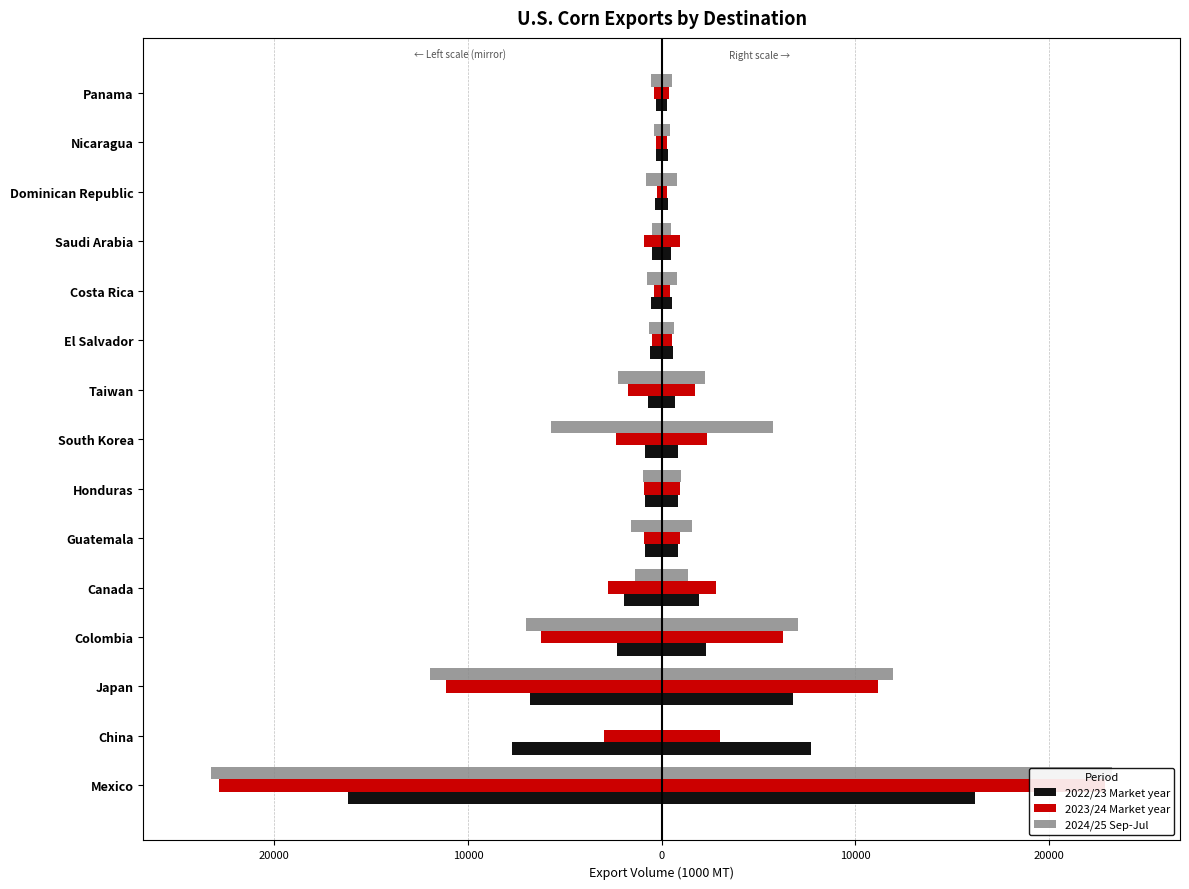

Is it true that 2022/23 Market year equals -335.8 at Dominican Republic?

True